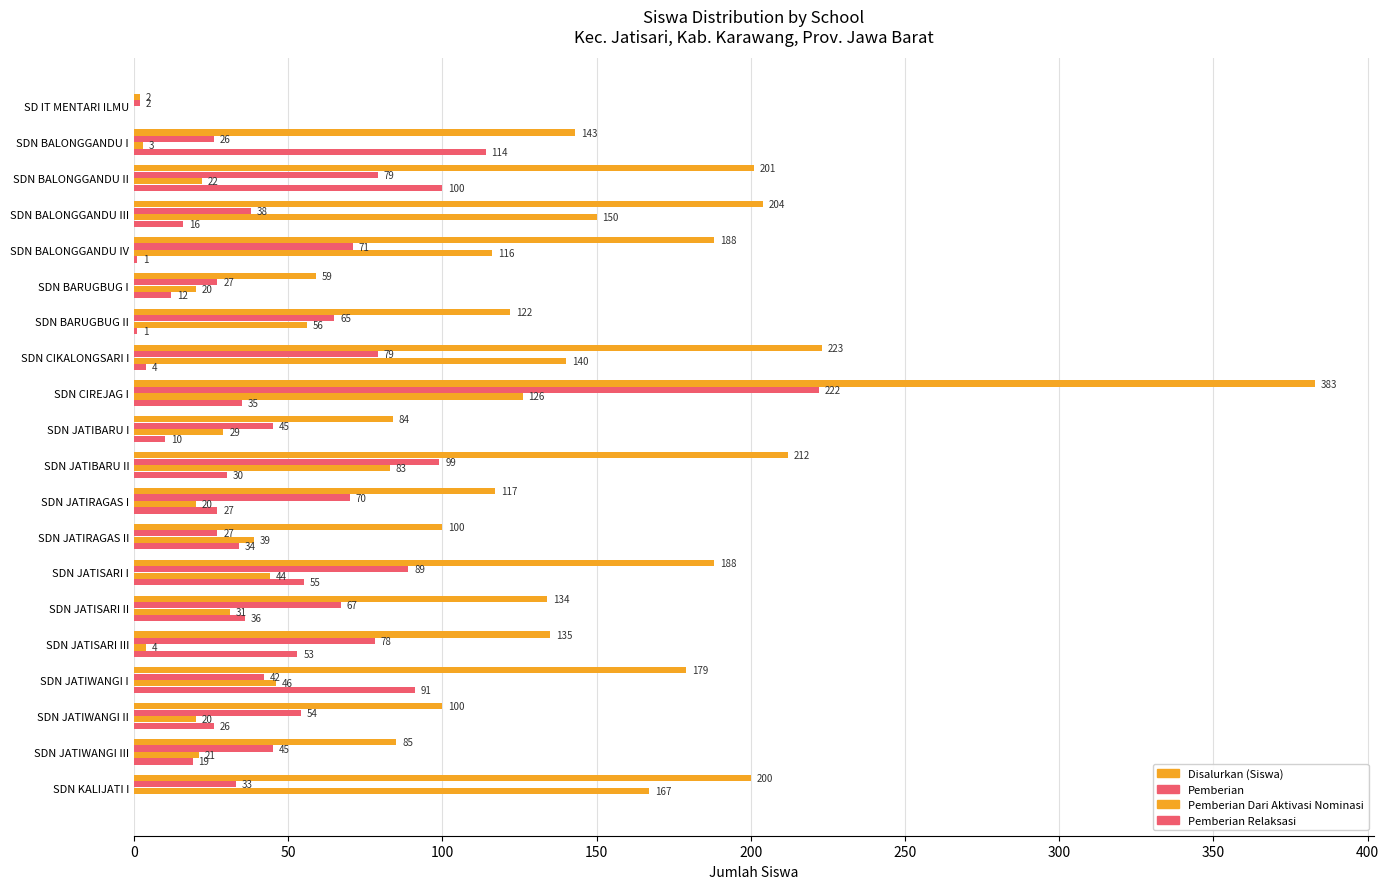

How many distinct data groups are displayed?

4